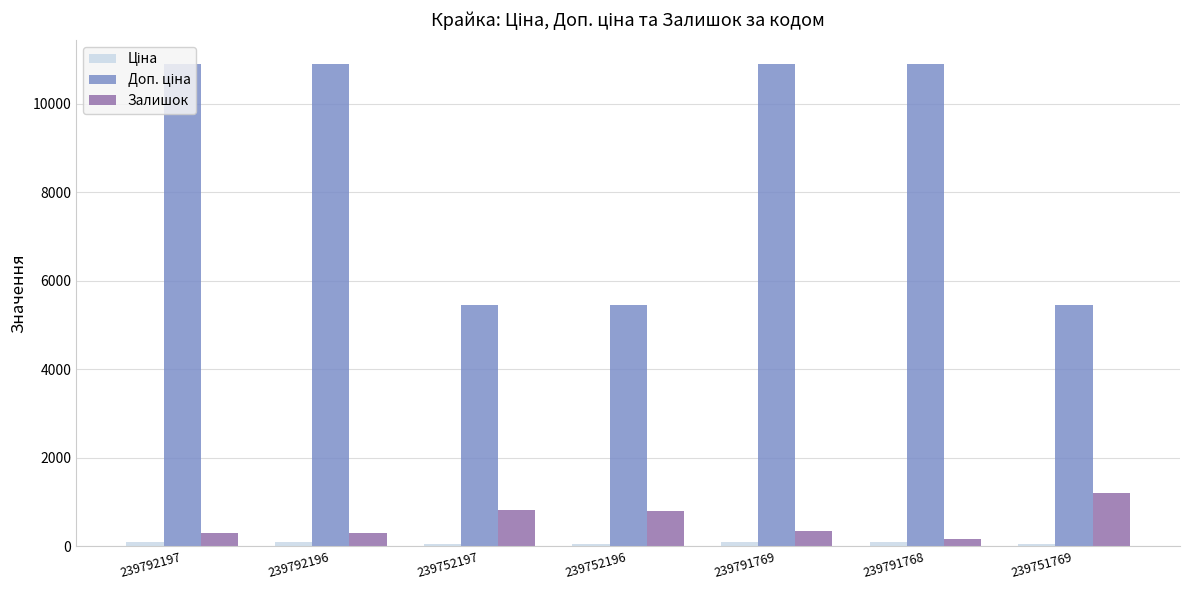

What is the maximum value shown in the chart?

10903.0